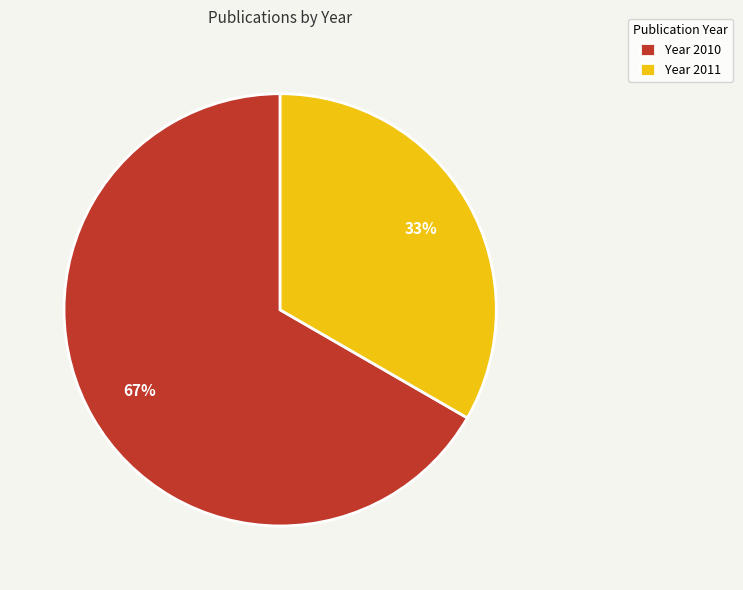

How many slices are in this pie chart?

2